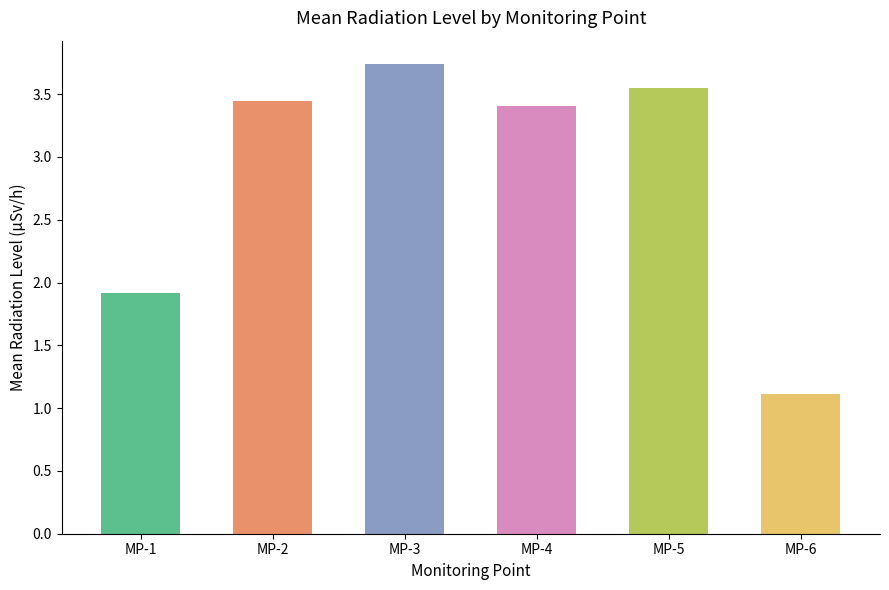

Rank the series at 27 from highest to lowest value.

MP-3, MP-5, MP-2, MP-4, MP-1, MP-6